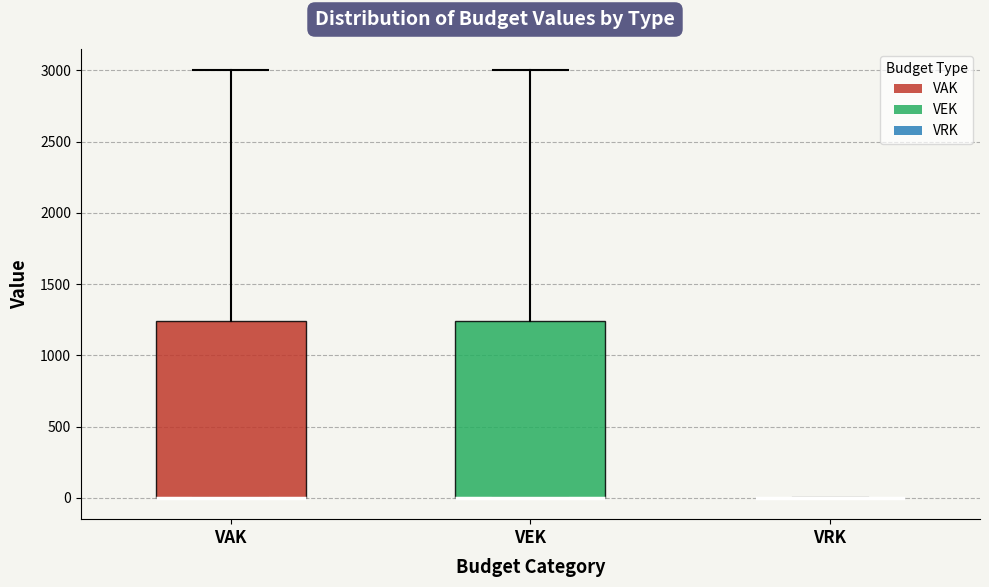

Reading left to right, read every box against the y-axis: the position of its median line, the range the box covers, and the ends of its whiskers. The values are not printed on the chart, so give them approximately, as read against the axis.

VAK: median 0 (drawn on the box's lower edge), box 0 to 1250, whiskers 0 to 3000
VEK: median 0 (drawn on the box's lower edge), box 0 to 1250, whiskers 0 to 3000
VRK: box collapsed to a line at 0, whiskers 0 to 0